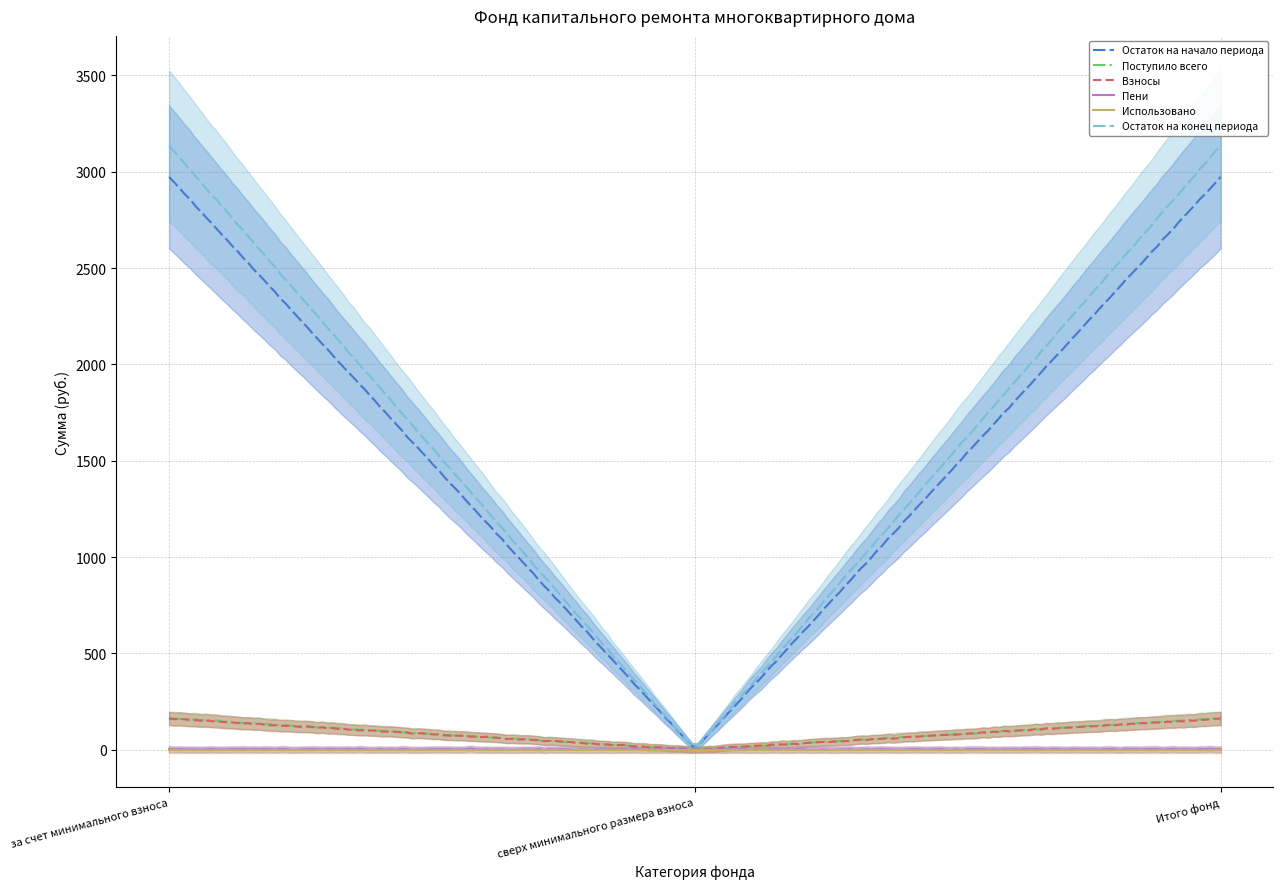

Is the value of Остаток на конец периода at за счет минимального взноса greater than the value of Взносы at за счет минимального взноса?

Yes